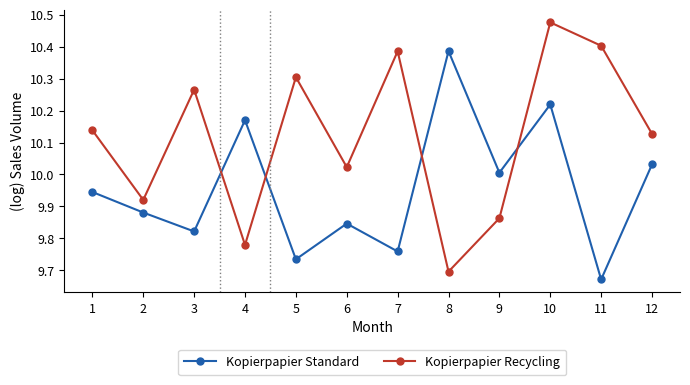

The Kopierpapier Standard series shows 2.8 at 4. True or false?

False